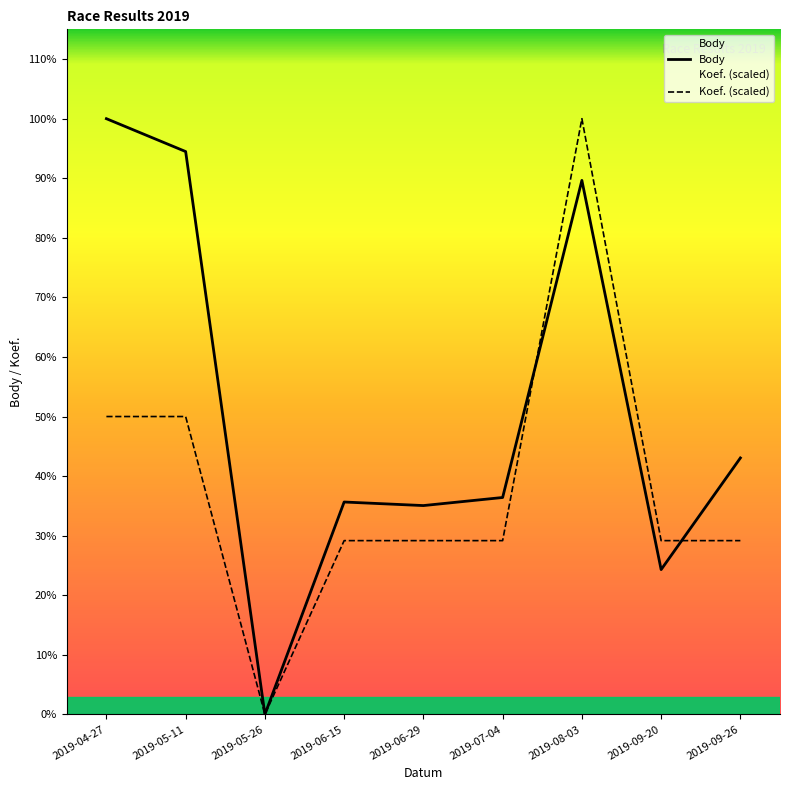

Reading right to left, what are all the values shown in this chart?

Body: 7997.0	4515.0	16654.0	6764.0	6512.0	6623.0	0.0	17553.0	18578.0
Koef.: 5418.6	5418.6	18578.0	5418.6	5418.6	5418.6	0.0	9289.0	9289.0